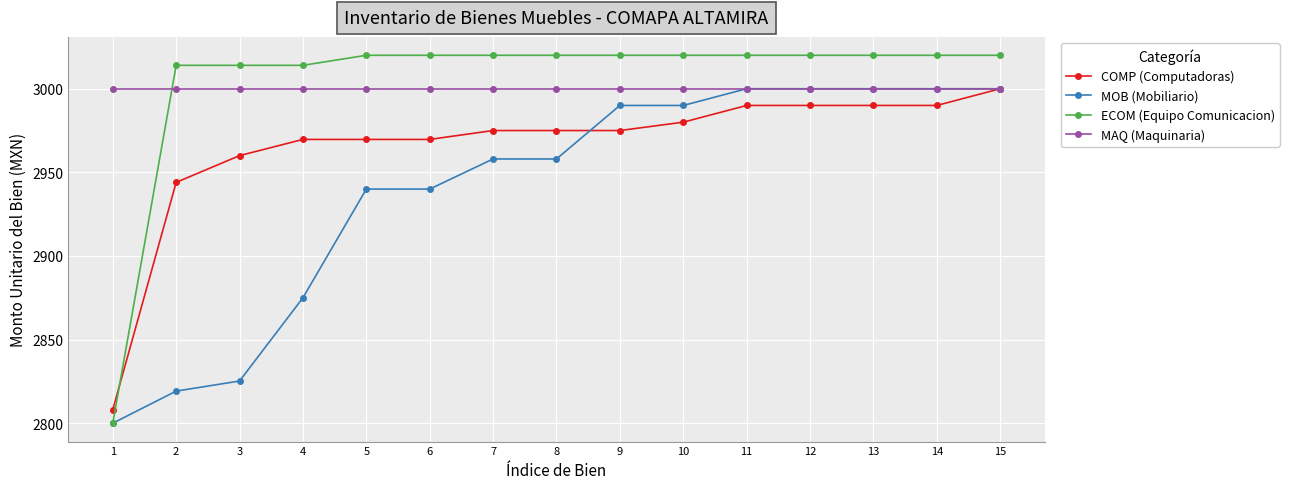

What is the spread (max minus min) of values at 8?

62.0